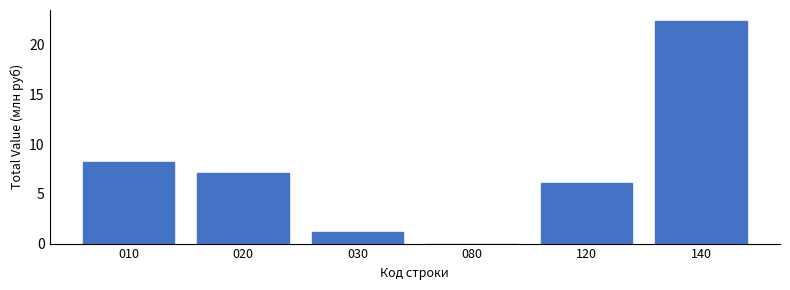

At which category does the chart reach its peak across all series?

140